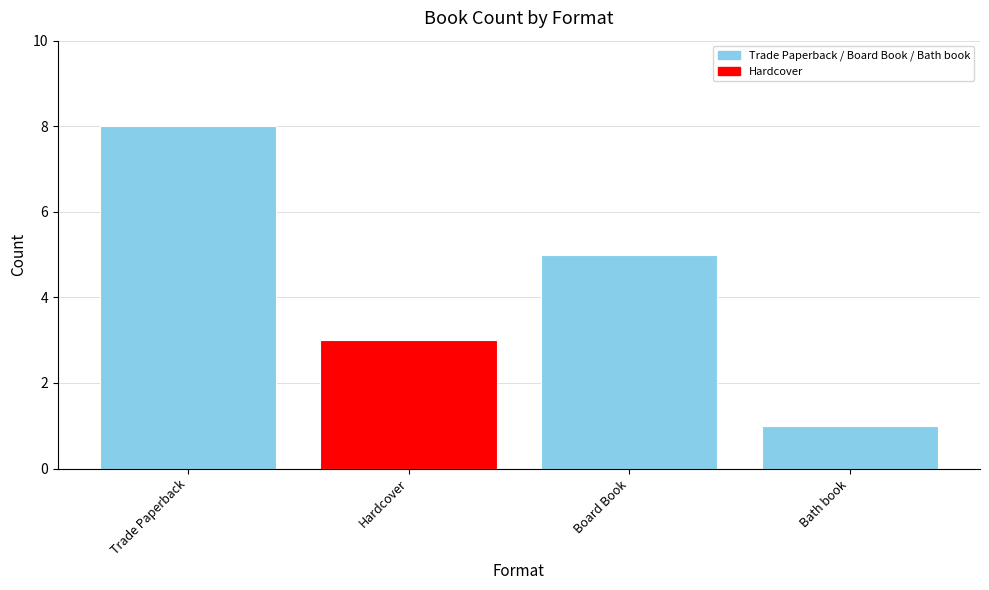

How many values are below 5?

2